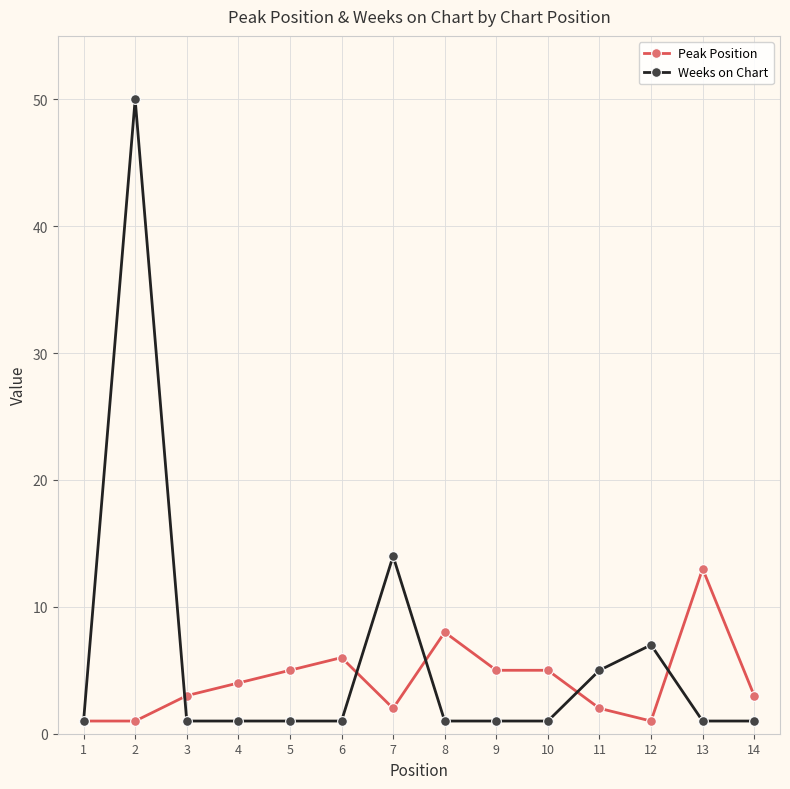

Rank the series at 11 from highest to lowest value.

Weeks on Chart, Peak Position